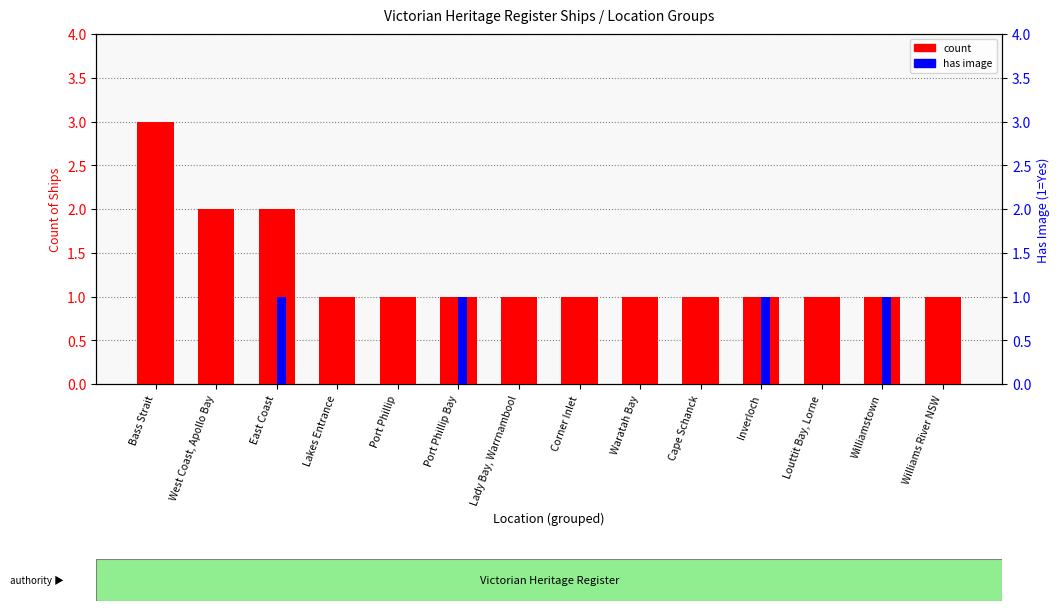

Reading right to left, what are all the values shown in this chart?

count: Williams River NSW=1	Williamstown=1	Louttit Bay, Lorne=1	Inverloch=1	Cape Schanck=1	Waratah Bay=1	Corner Inlet=1	Lady Bay, Warrnambool=1	Port Phillip Bay=1	Port Phillip=1	Lakes Entrance=1	East Coast=2	West Coast, Apollo Bay=2	Bass Strait=3
has image (0=No, 1=Yes): Williams River NSW=0	Williamstown=1	Louttit Bay, Lorne=0	Inverloch=1	Cape Schanck=0	Waratah Bay=0	Corner Inlet=0	Lady Bay, Warrnambool=0	Port Phillip Bay=1	Port Phillip=0	Lakes Entrance=0	East Coast=1	West Coast, Apollo Bay=0	Bass Strait=0